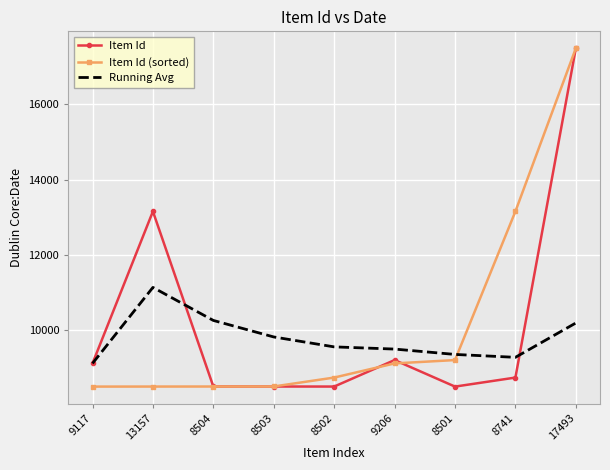

What is the minimum value shown in the chart?

8501.0